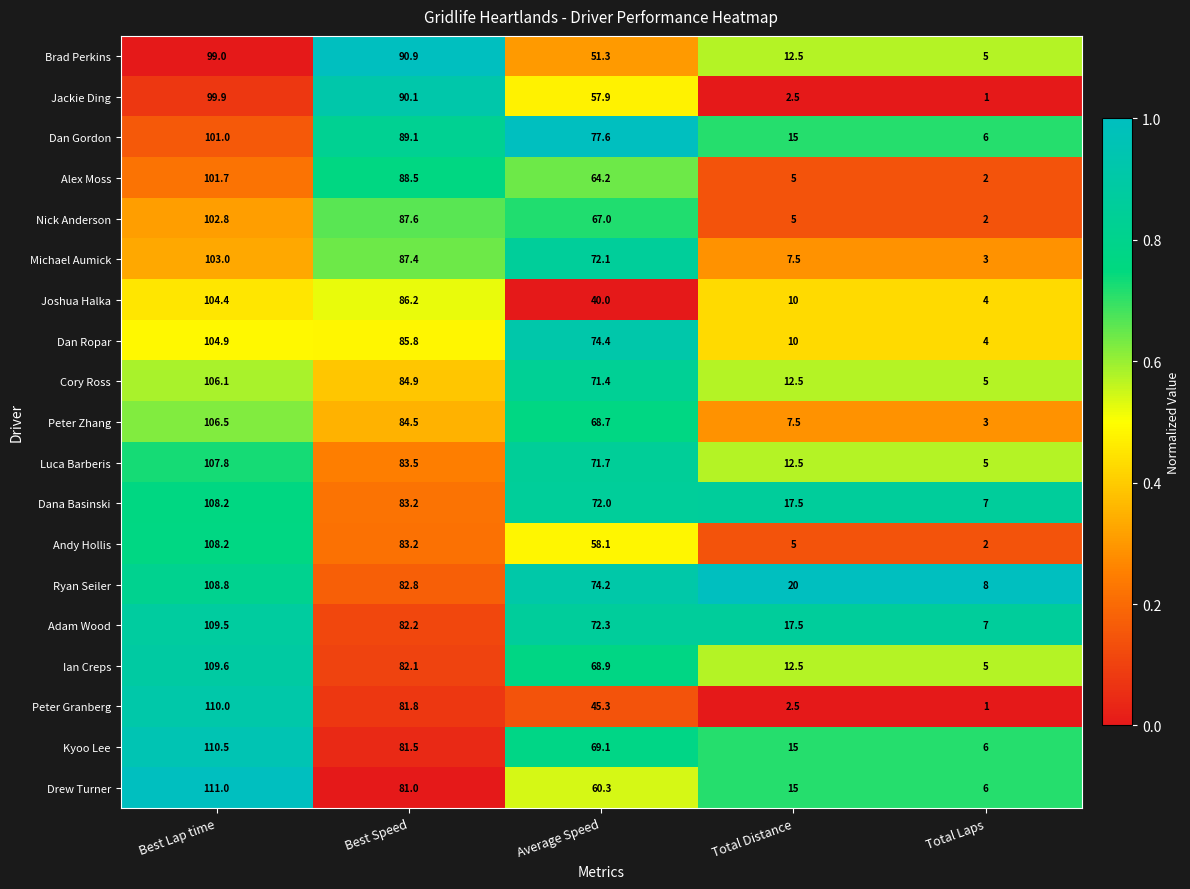

Which category has the lowest value across all series?

Total Laps